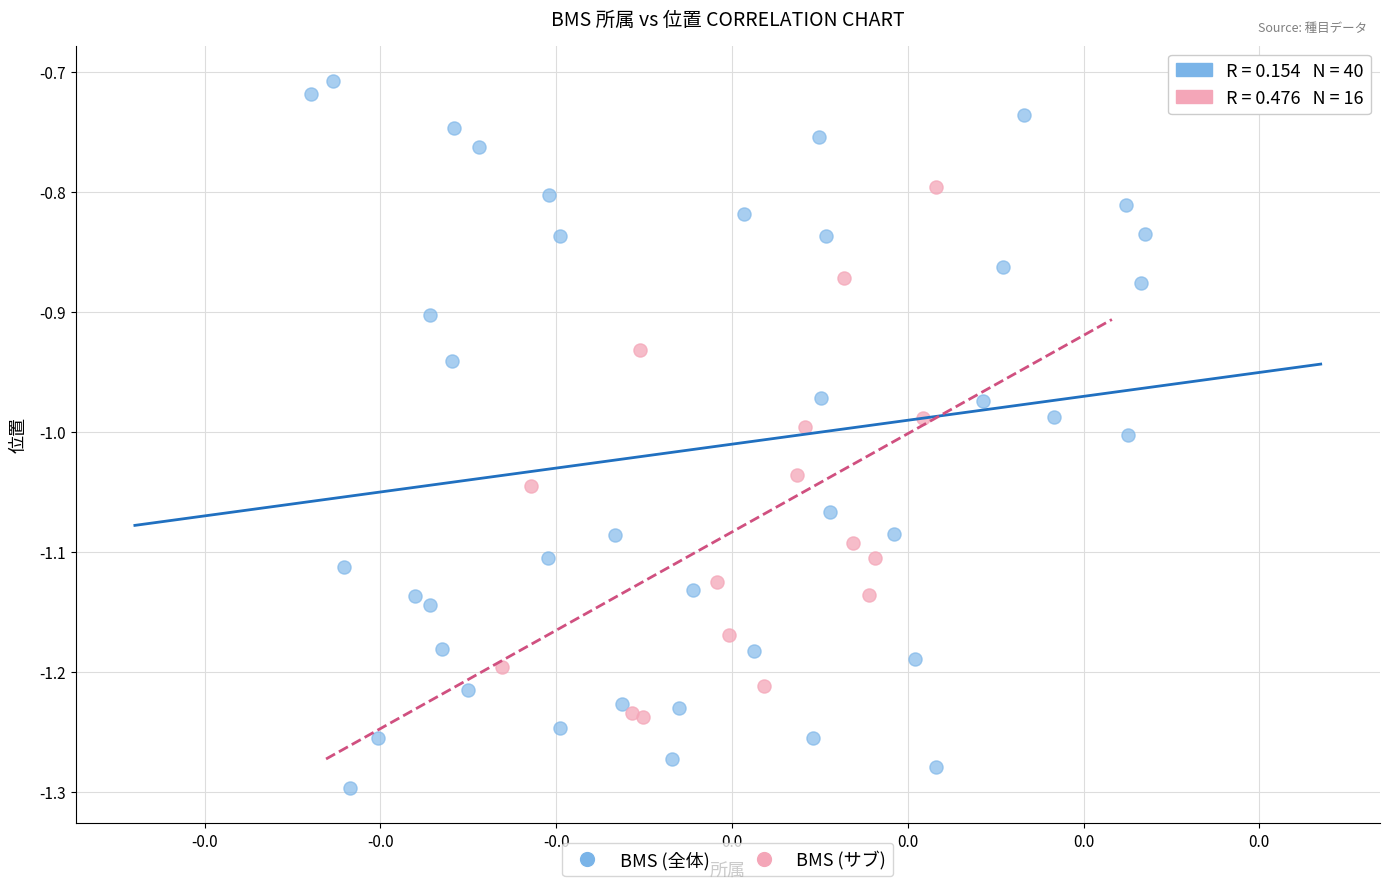

What are all the series names shown in the legend?

BMS (全体), BMS (サブ)